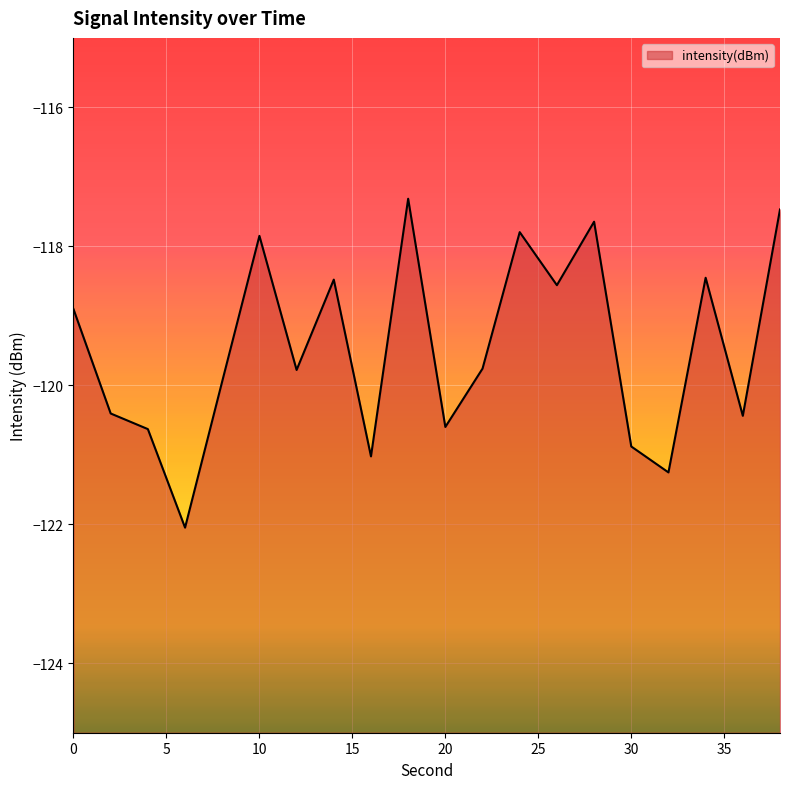

What is the difference between the maximum and minimum values?

4.7